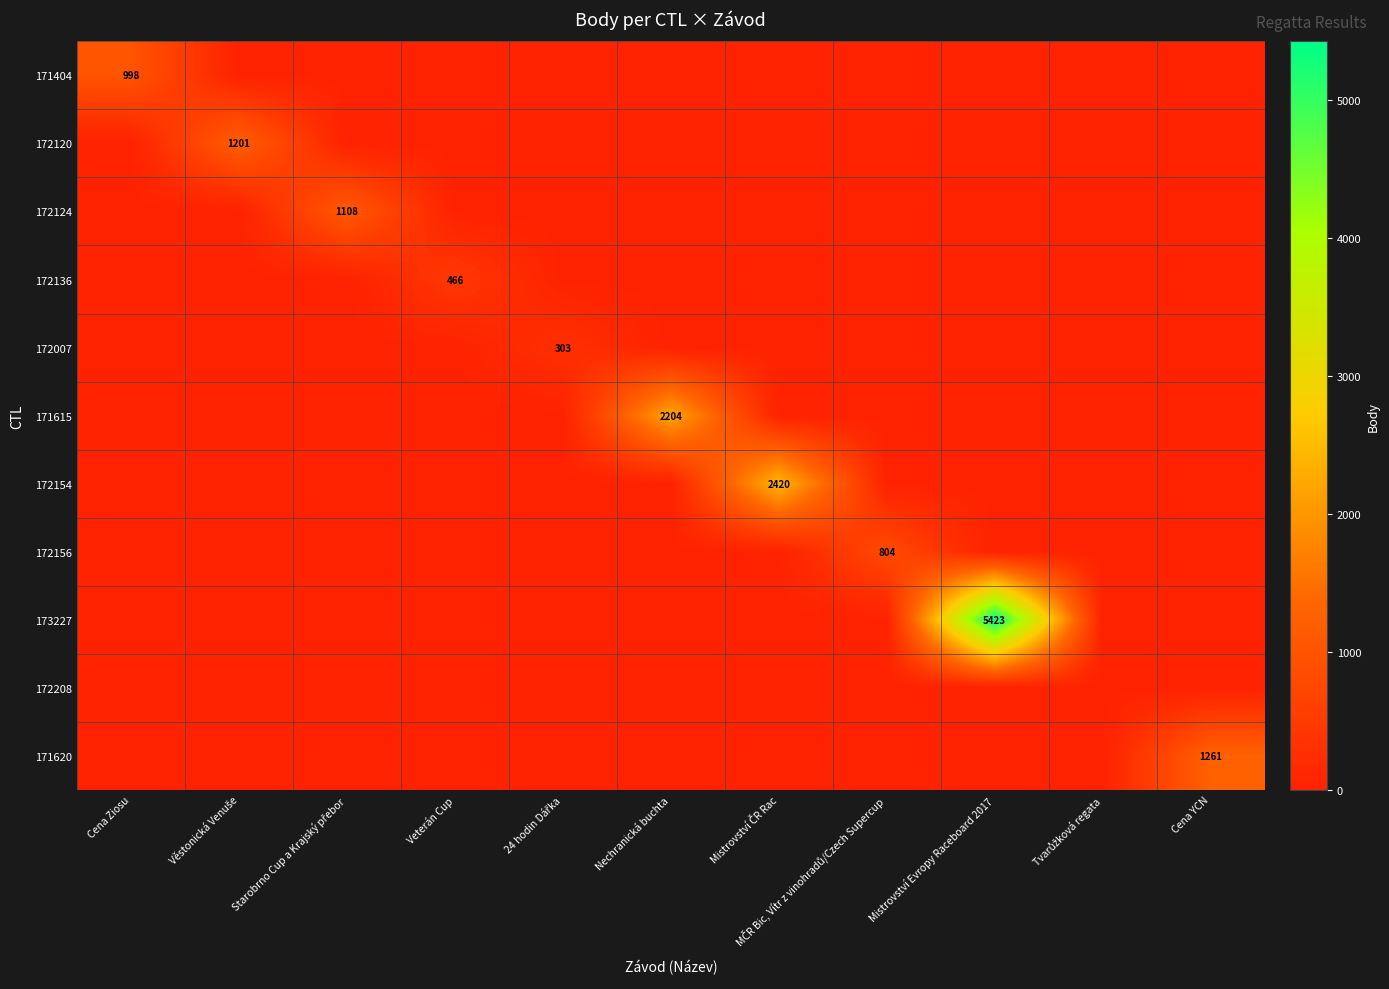

The 171620 series shows 797 at Veterán Cup. True or false?

False